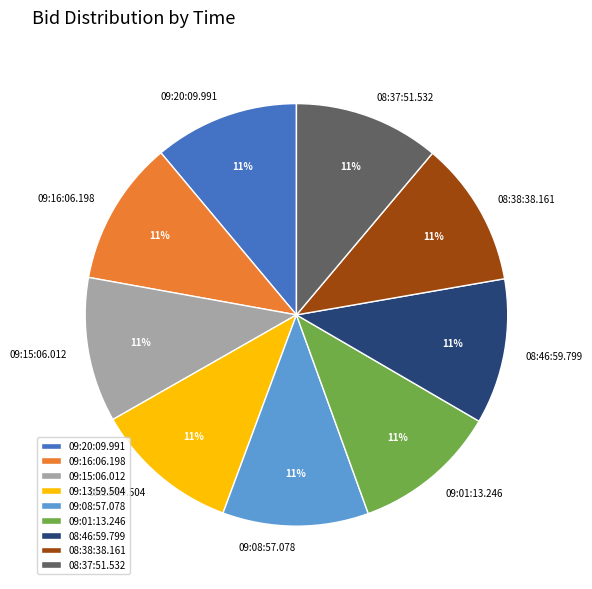

To the nearest percent, what portion does 08:46:59.799 represent?

11%